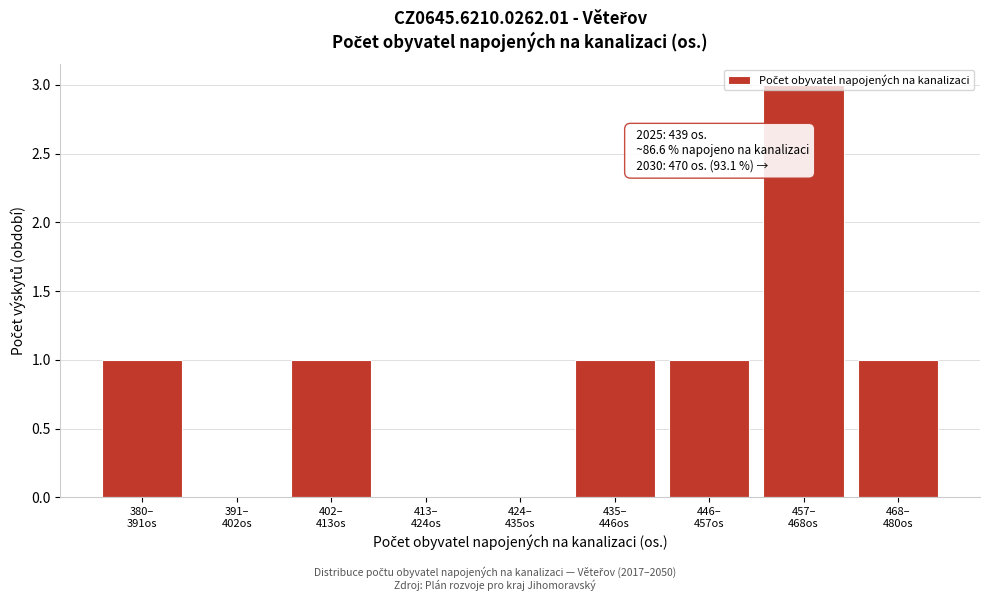

What is the sum of all values?

8